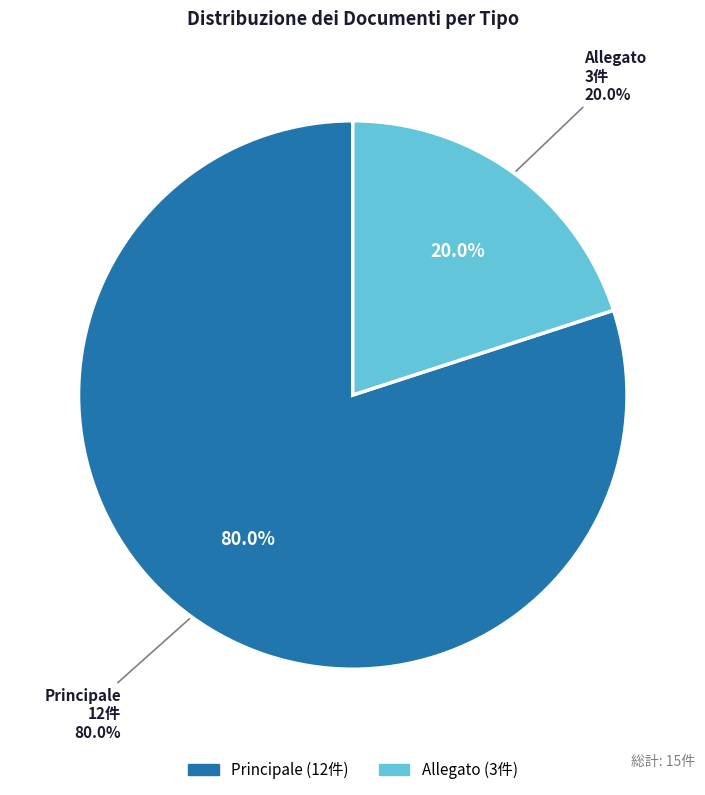

What percentage do Allegato and Principale together represent?

100.0%